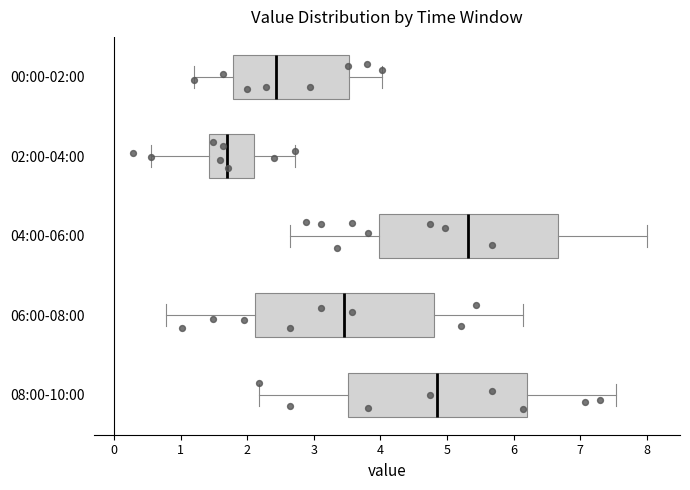

Which box's median line is the furthest to the left?

02:00-04:00